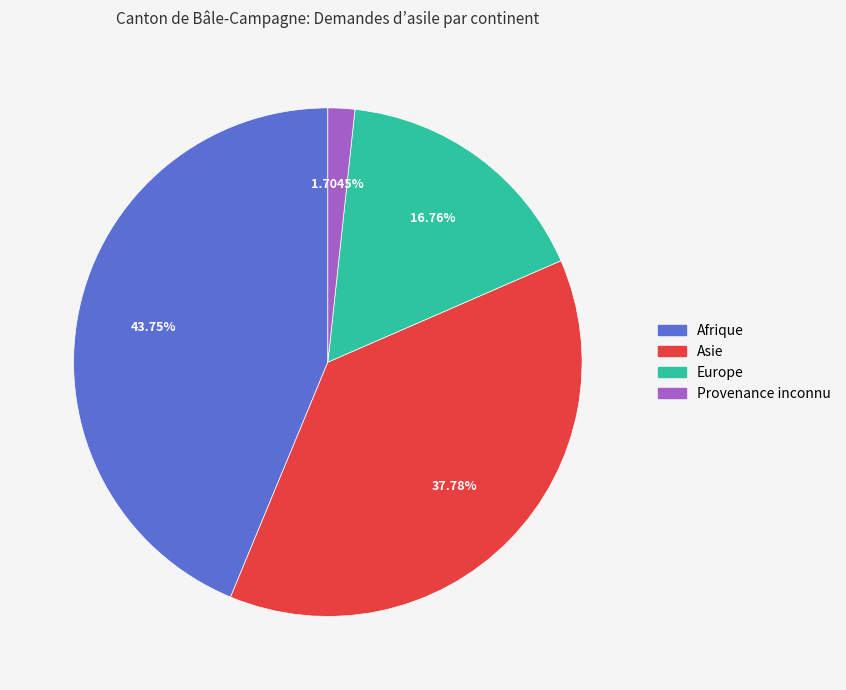

What percentage is the Asie slice, to the nearest percent?

38%